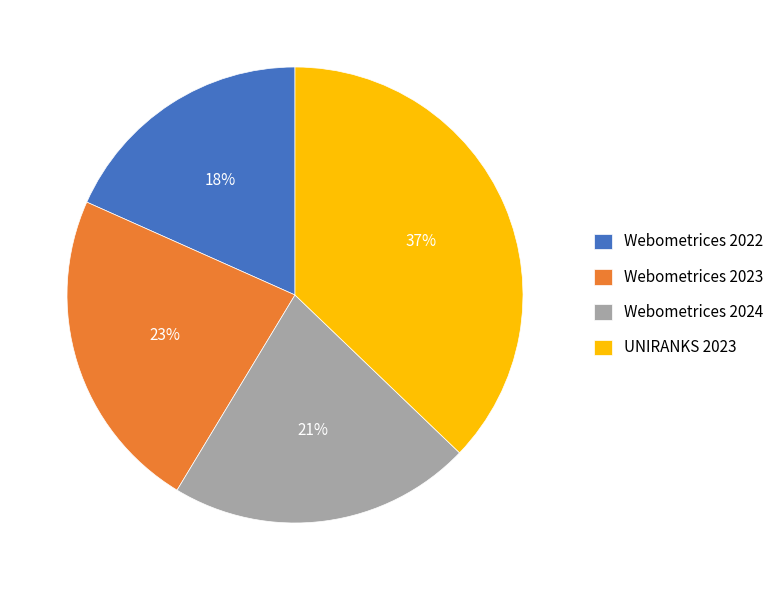

Combined, do Webometrices 2024 and UNIRANKS 2023 account for over 50%?

Yes